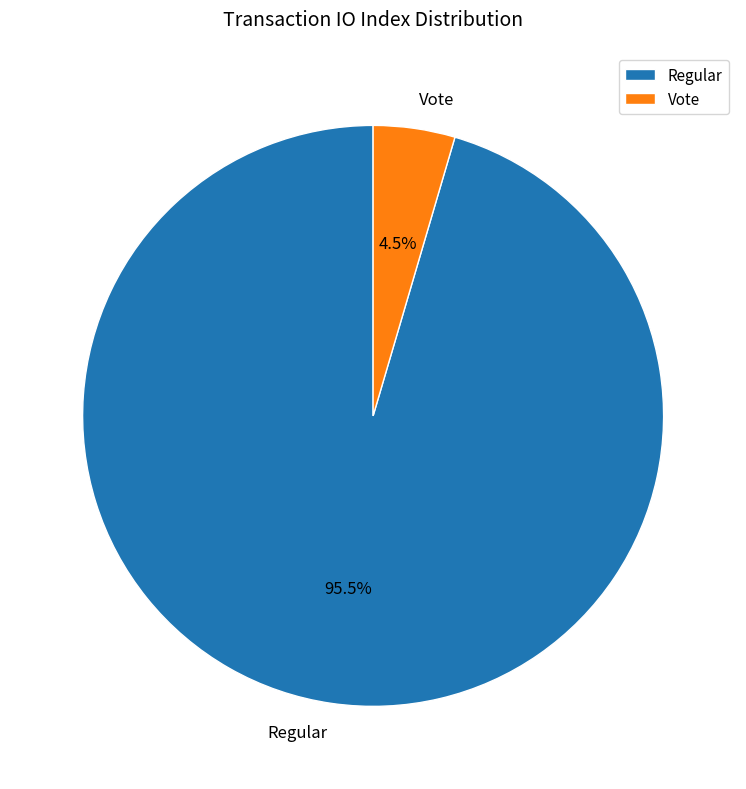

Between Regular and Vote, which is larger?

Regular